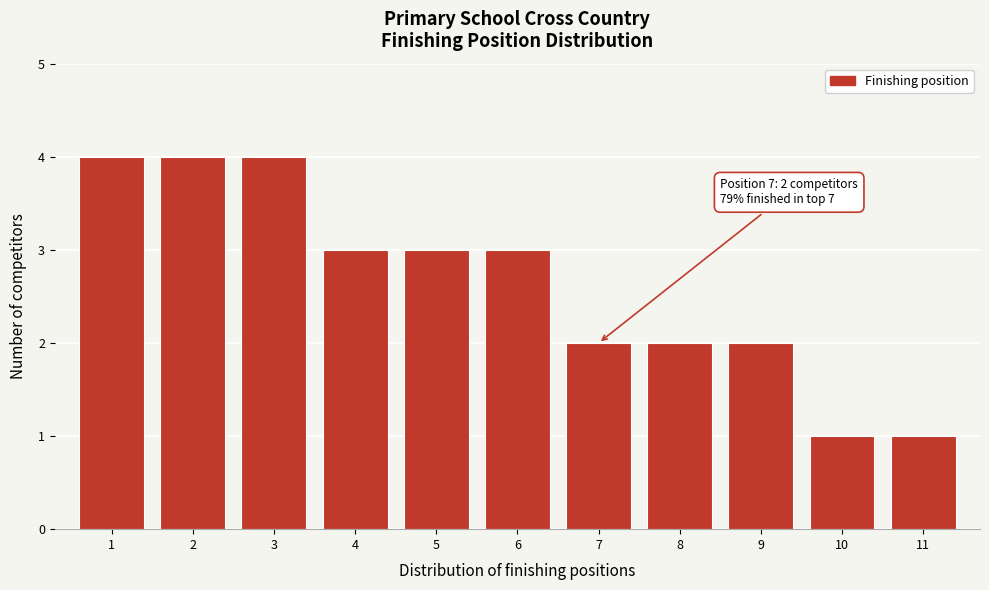

Reading right to left, extract all data points from this chart.

11=1	10=1	9=2	8=2	7=2	6=3	5=3	4=3	3=4	2=4	1=4